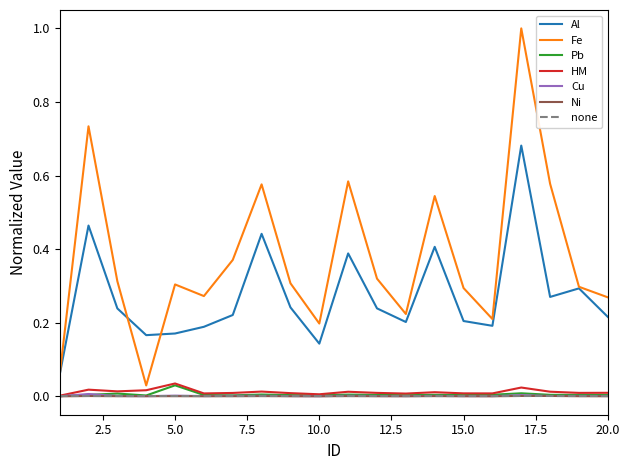

At how many categories does at least one series exceed 0?

20